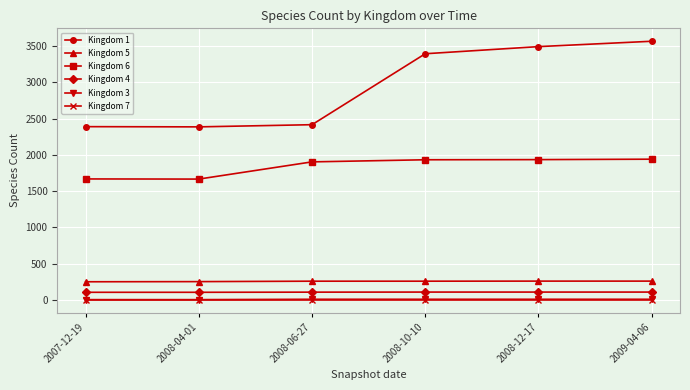

What is the difference between the Kingdom 6 values at 2008-06-27 and 2008-12-17?

31